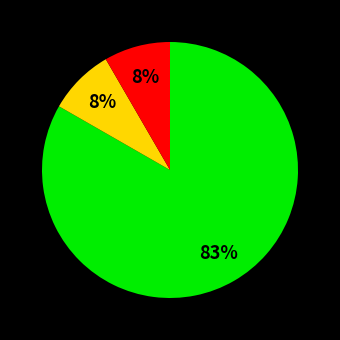

Is there any slice that represents more than half of the pie?

Yes